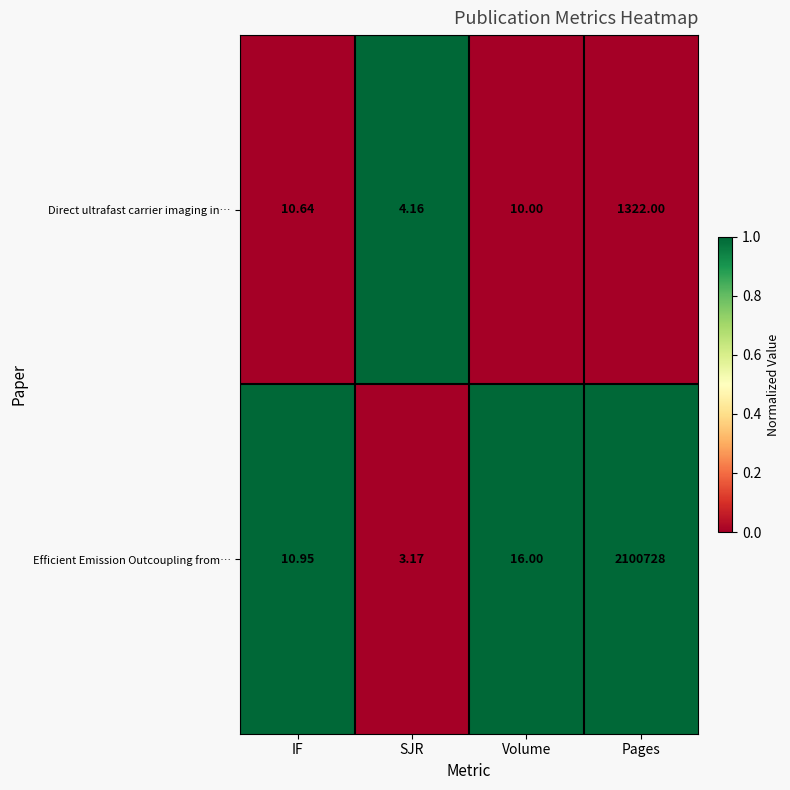

Where is Efficient Emission Outcoupling from… nearest to the value 1050365?

Volume